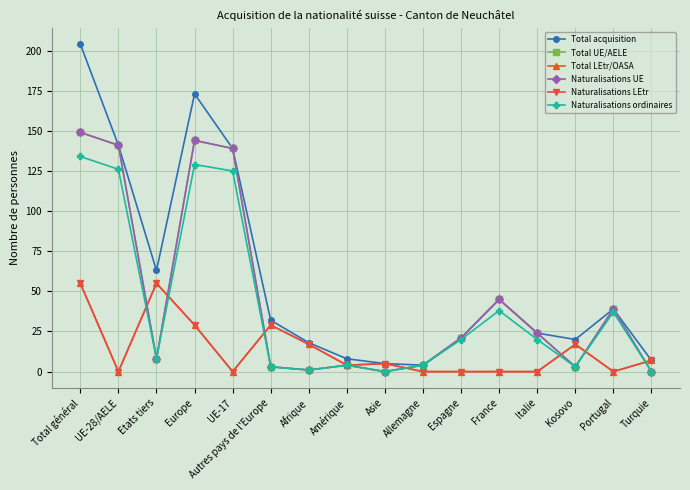

What is the difference between the highest and lowest values at Etats tiers?

55